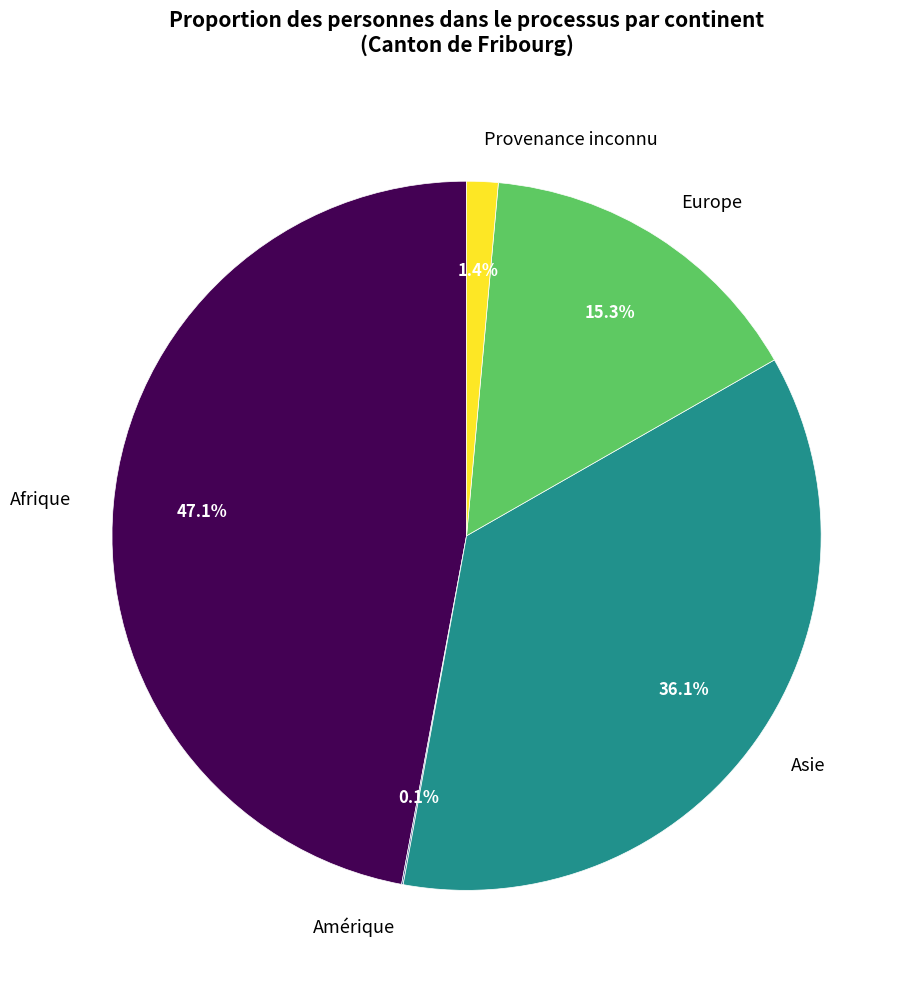

True or false: Provenance inconnu accounts for 11% of the total.

False